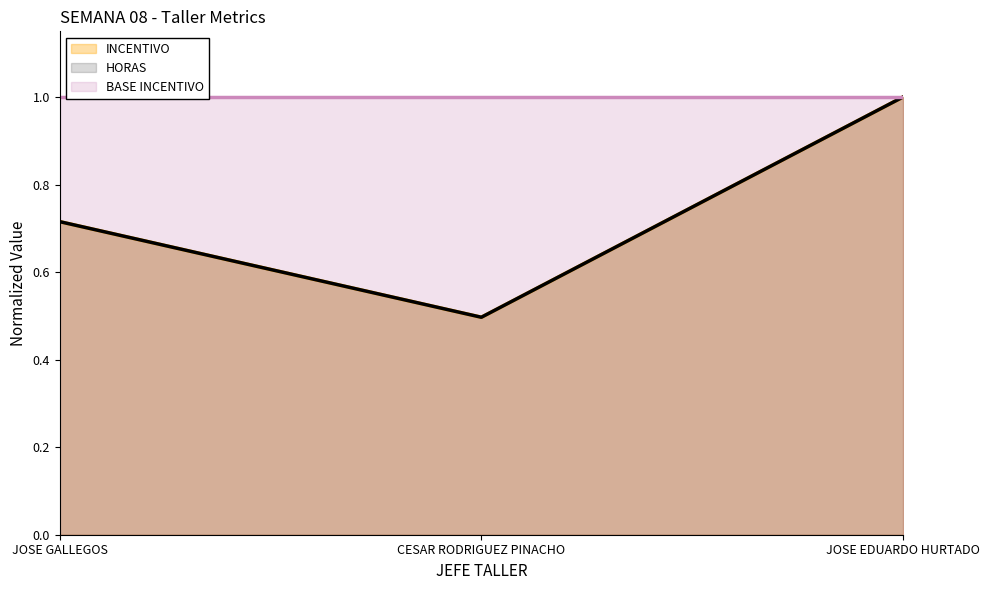

What is the approximate value of INCENTIVO at CESAR RODRIGUEZ PINACHO?

0.5